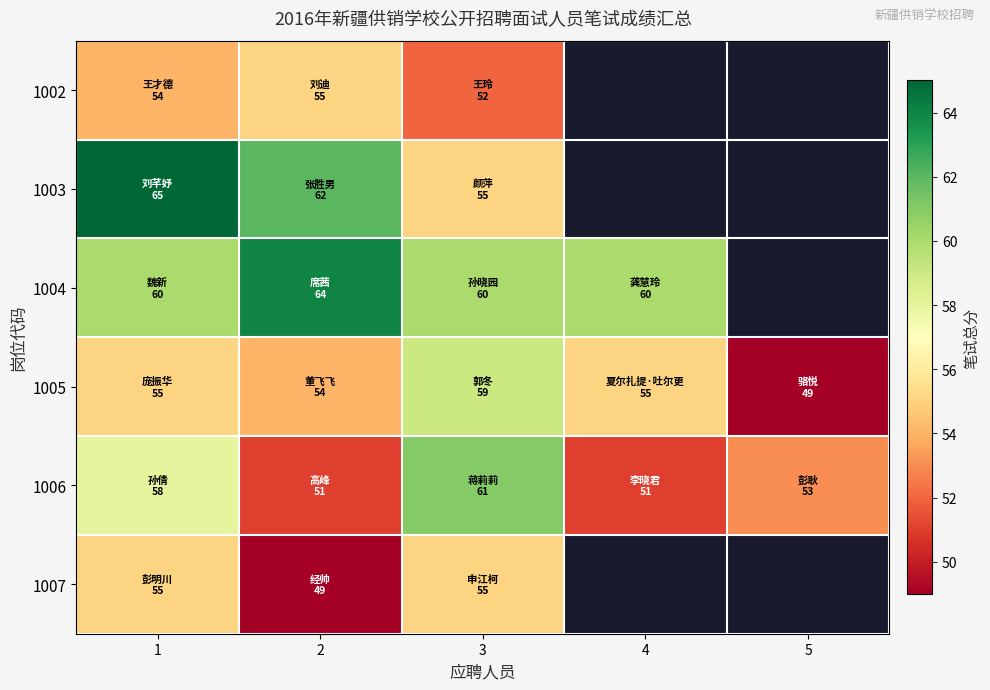

Between 5 and 1, which is larger?

1